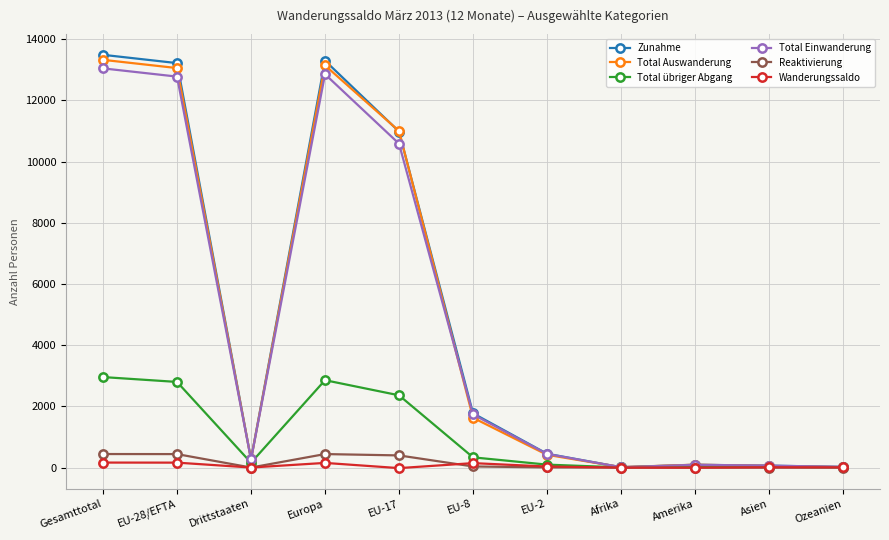

At which label is Zunahme closest to 6750?

EU-17